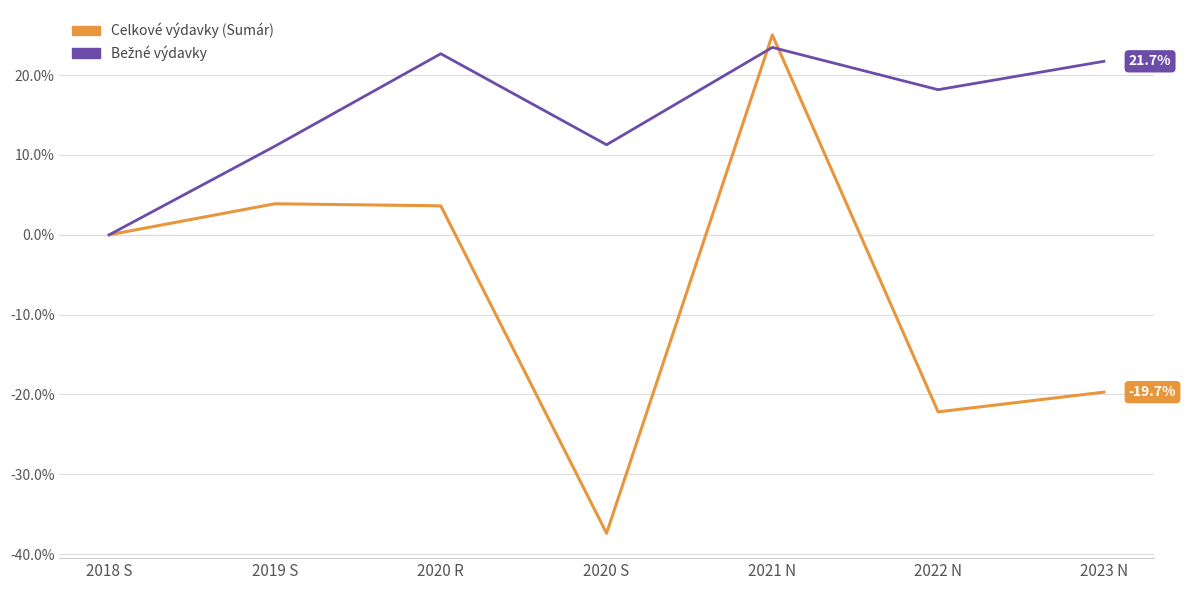

What is the total value across all series at 2021 N?

48.5